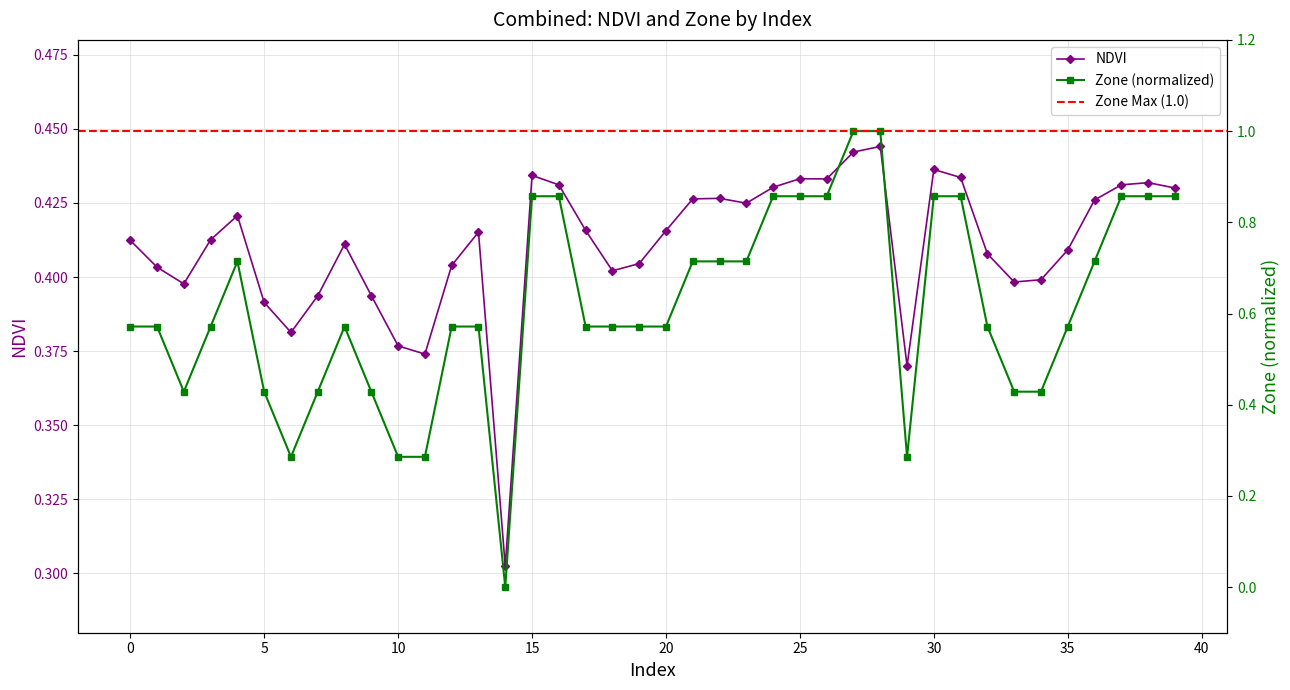

Is this an area chart (filled region under the line)?

No